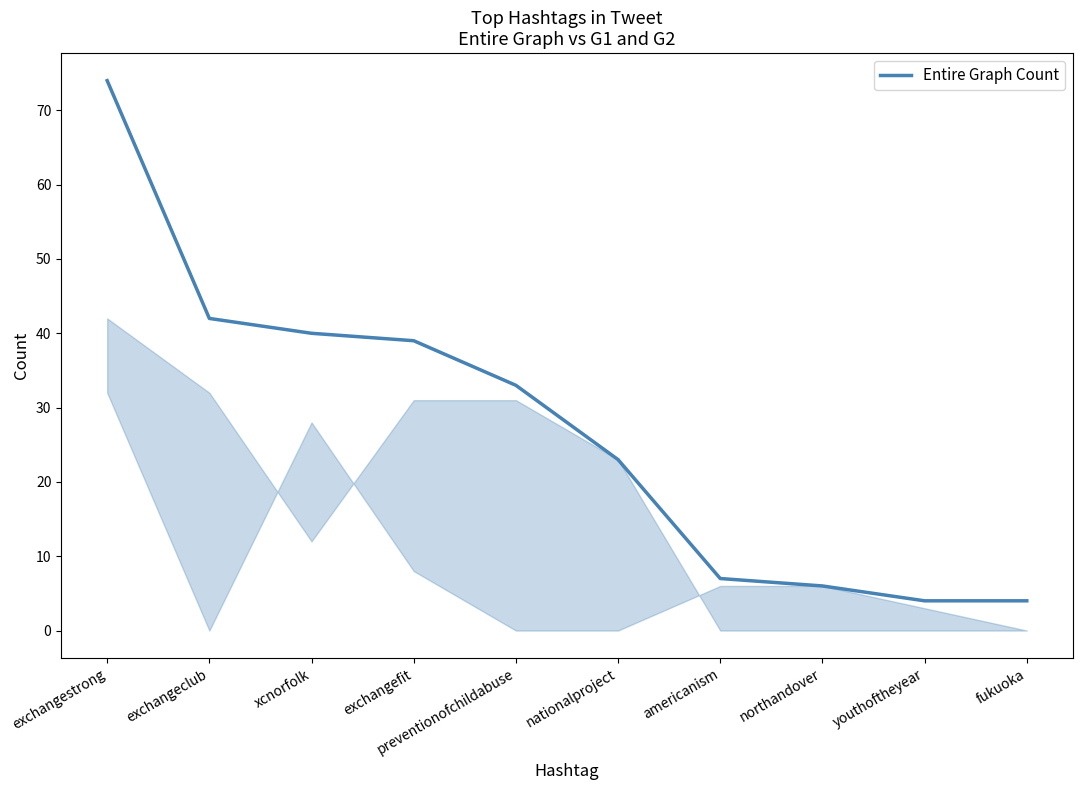

What is the smallest value displayed?

4